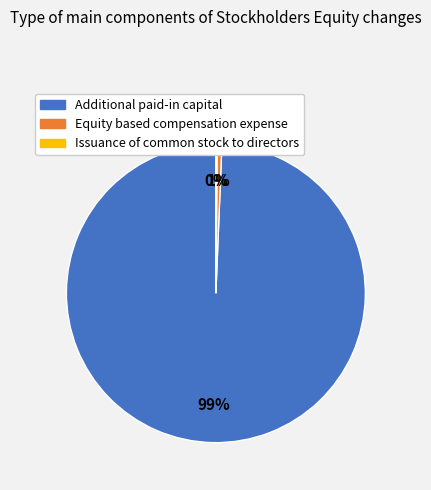

Which category accounts for the majority?

Additional paid-in capital